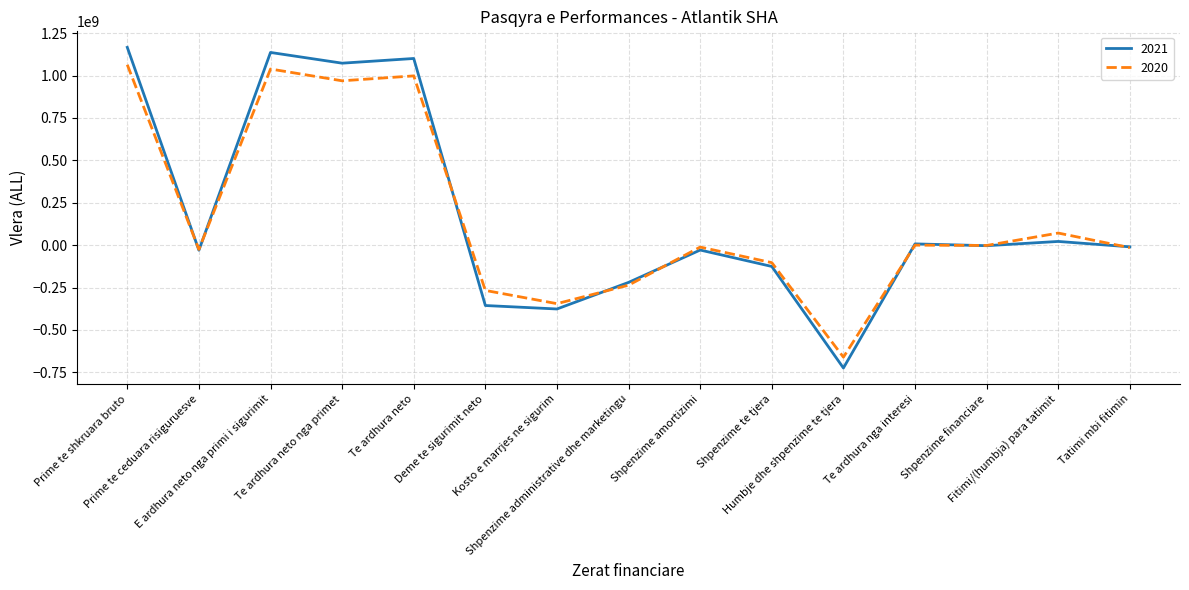

Where is 2020 nearest to the value 201707999?

Fitimi/(humbja) para tatimit